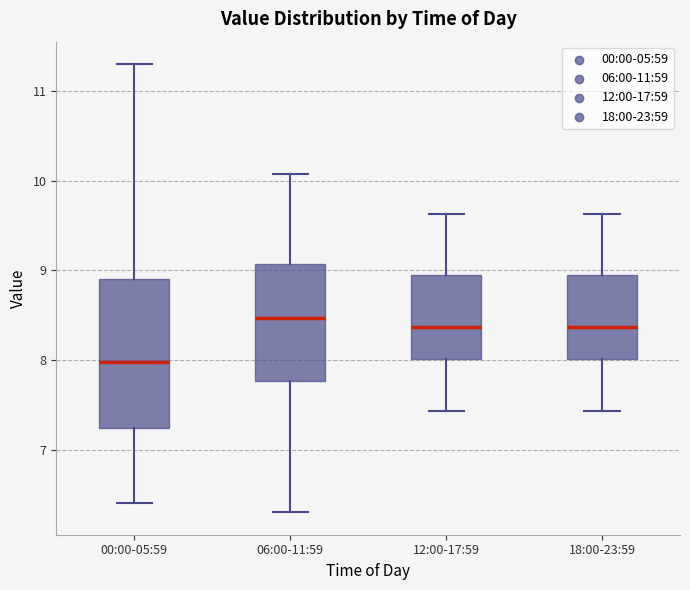

Which box is the tallest, from its lower edge to its upper edge?

00:00-05:59